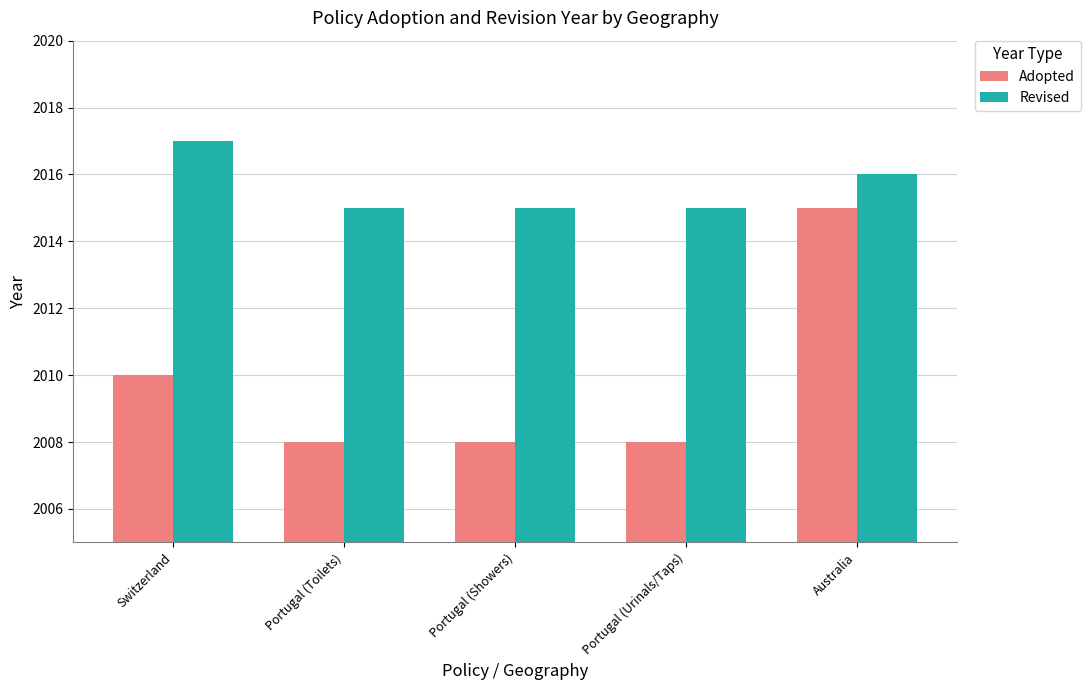

How many bars are there in each group?

2